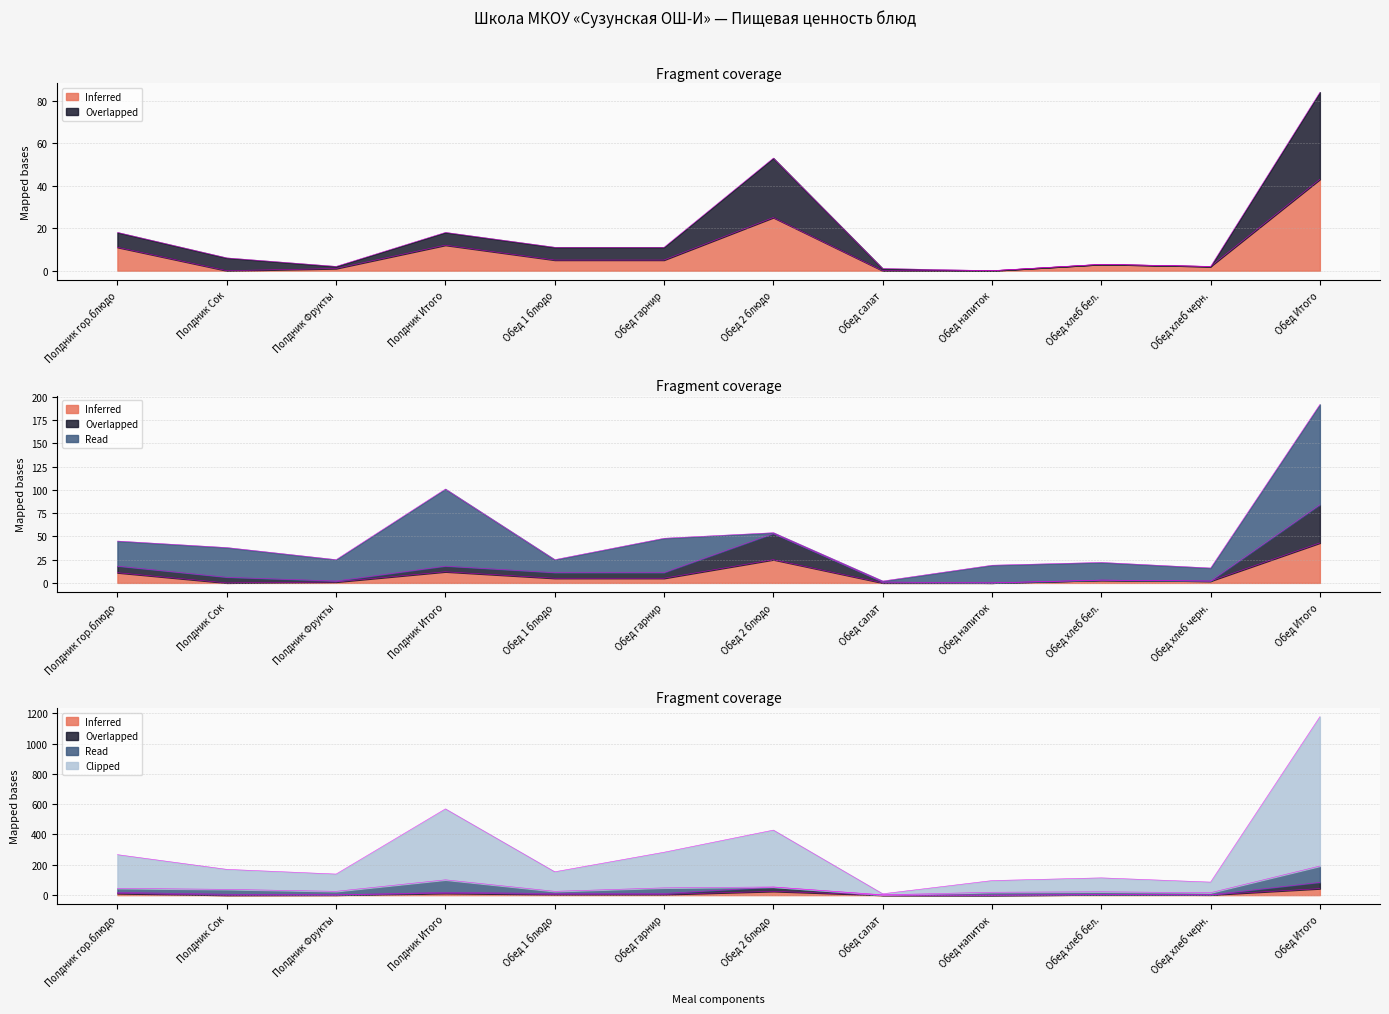

At which label does Жиры reach its minimum?

Обед напиток